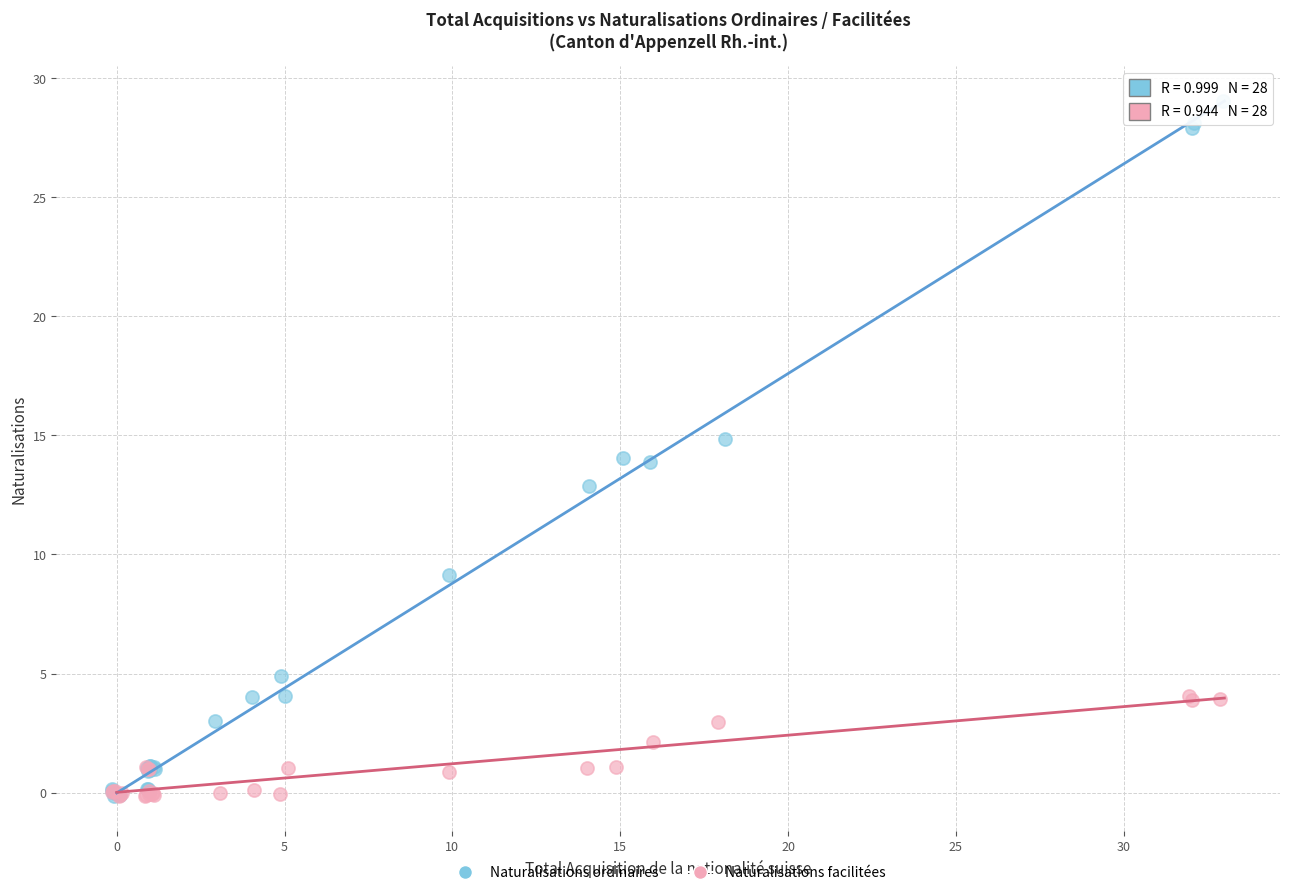

Which series has the widest spread of Y values?

Naturalisations ordinaires